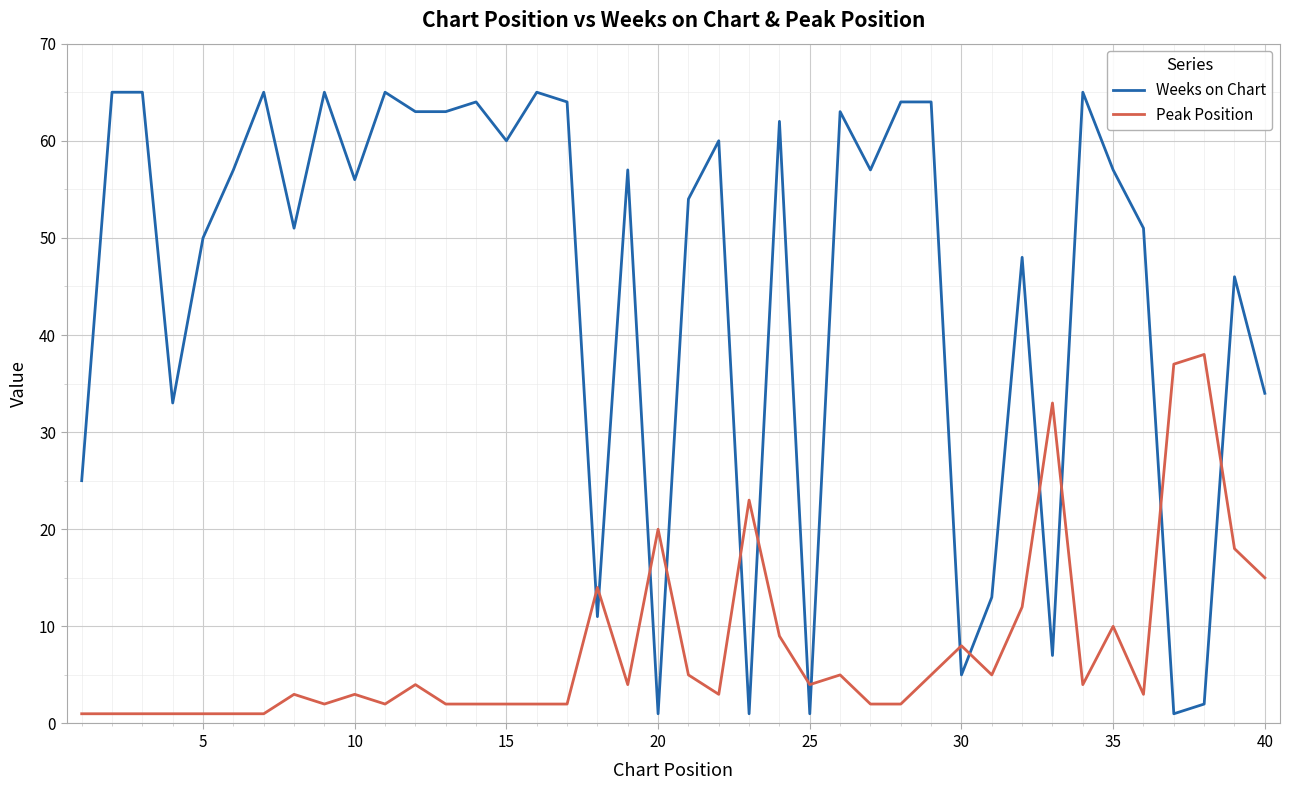

How many categories are shown in the chart?

40